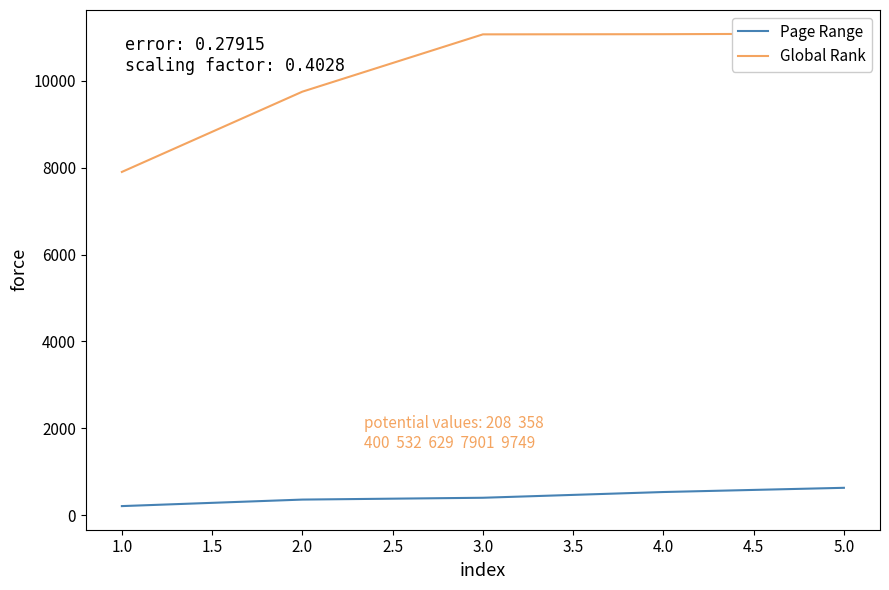

True or false: Global Rank and Page Range intersect in this chart.

False